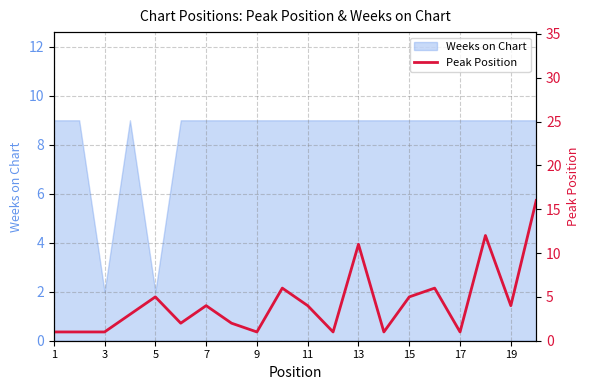

Reading left to right, what are all the values shown in this chart?

1	1	1	3	5	2	4	2	1	6	4	1	11	1	5	6	1	12	4	16